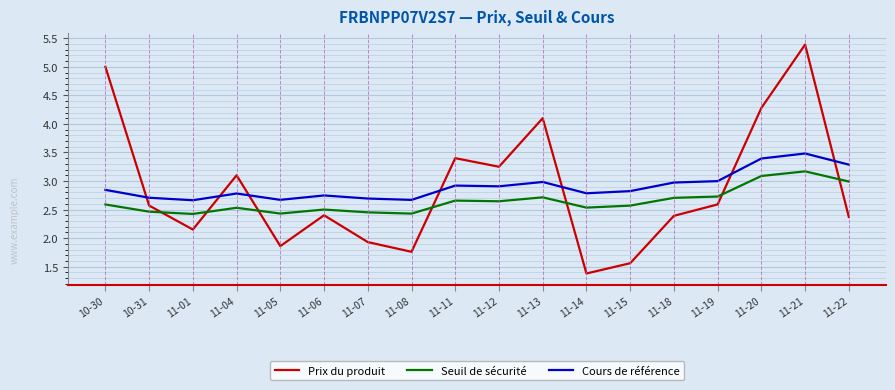

What is the difference between the maximum and second lowest values in the Seuil de sécurité series?

0.7